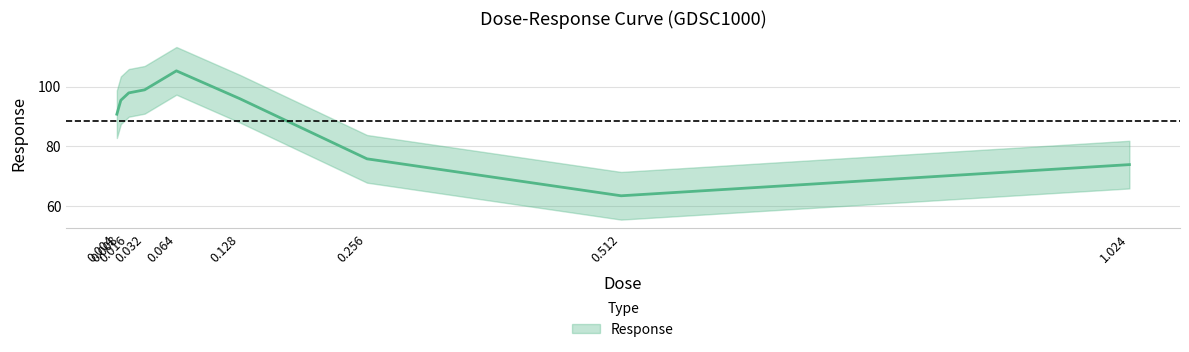

What is the label of the 3rd point from the right?

0.256